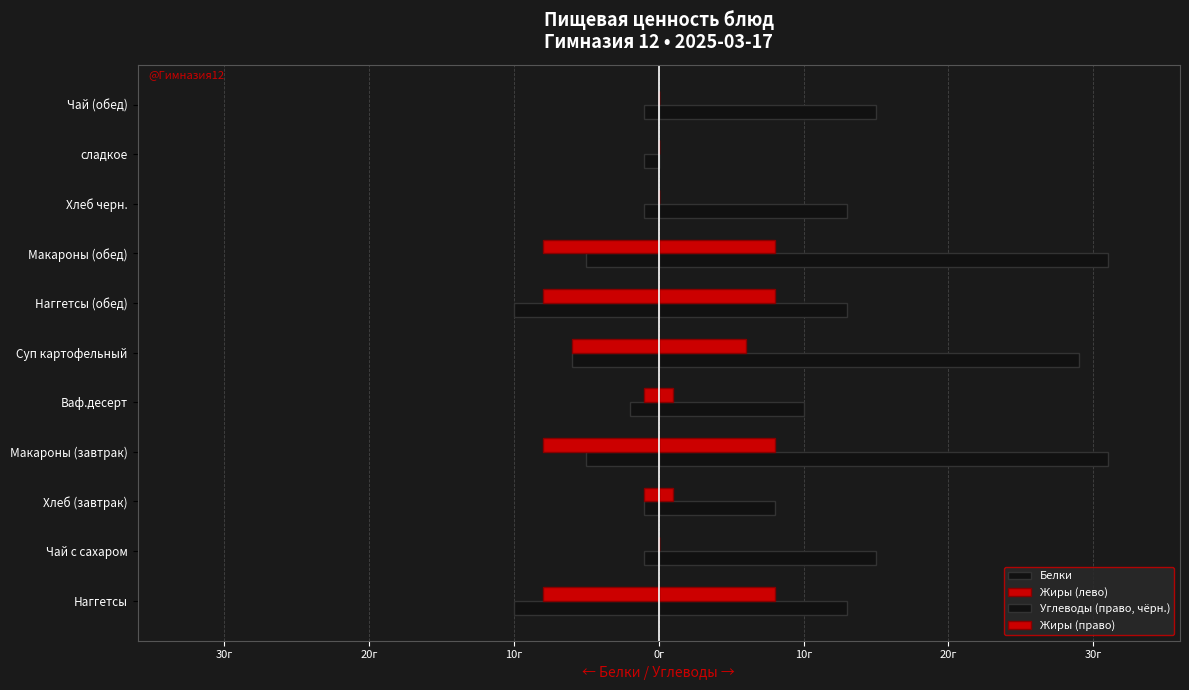

What is the average value of the Жиры (лево) series?

-4